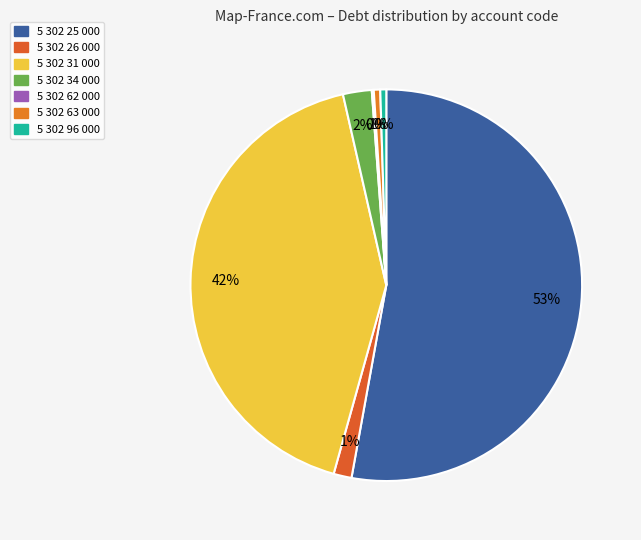

What is the smallest slice in the pie chart?

5 302 62 000